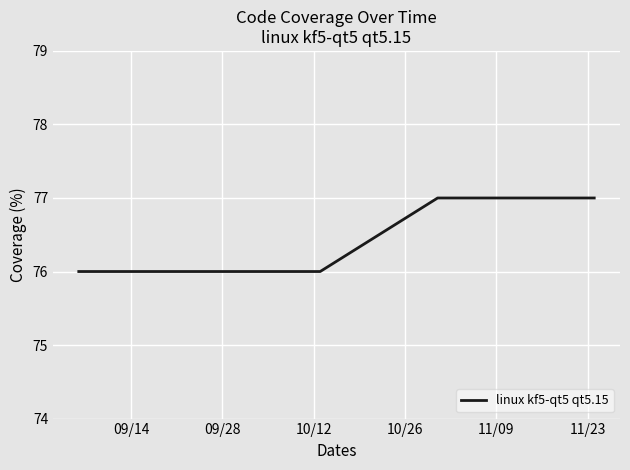

Reading left to right, extract all data points from this chart.

76	76	76	76	76	76	77	77	77	77	77